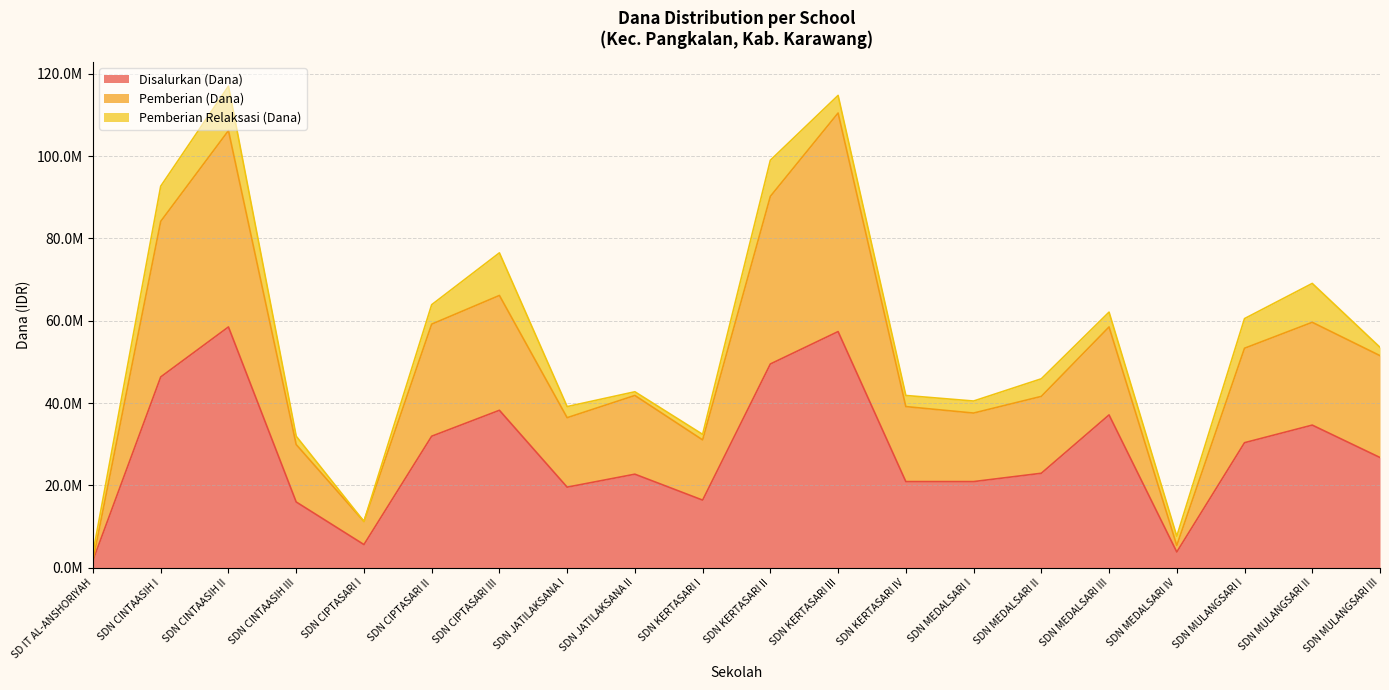

Does the chart display data point markers on the line(s)?

No